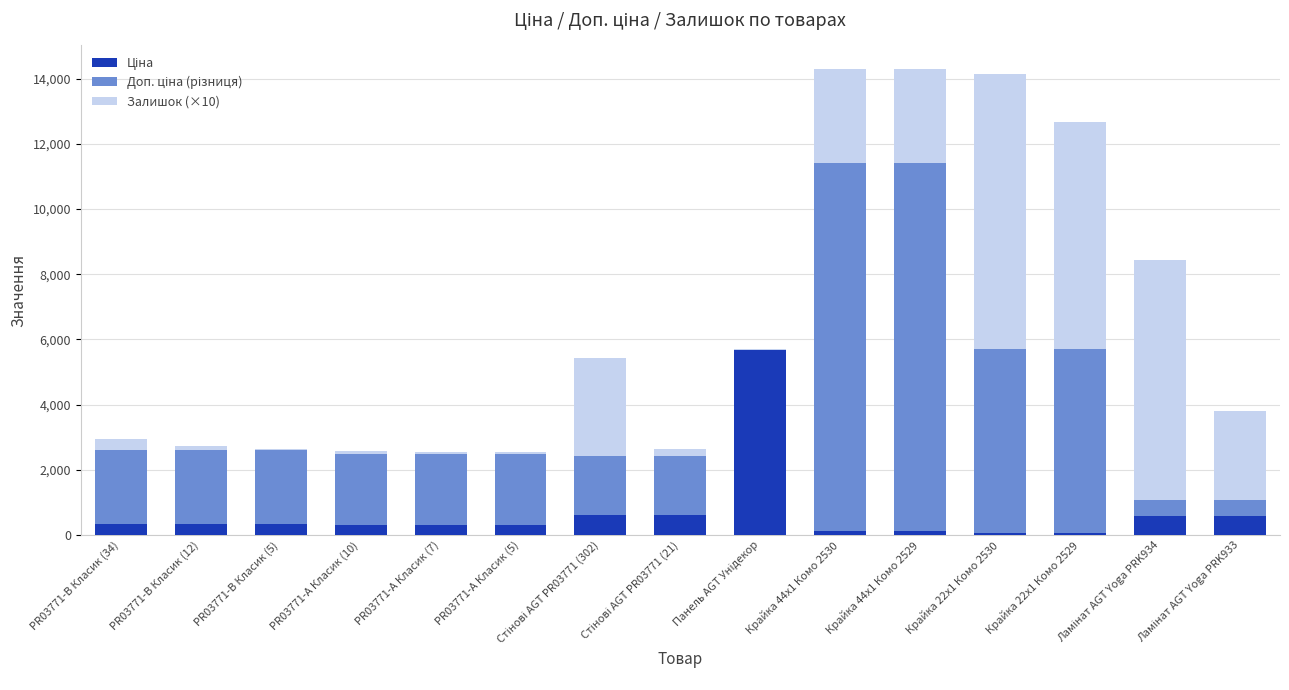

What is the total value across all series at PR03771-B Класик (34)?

2938.3